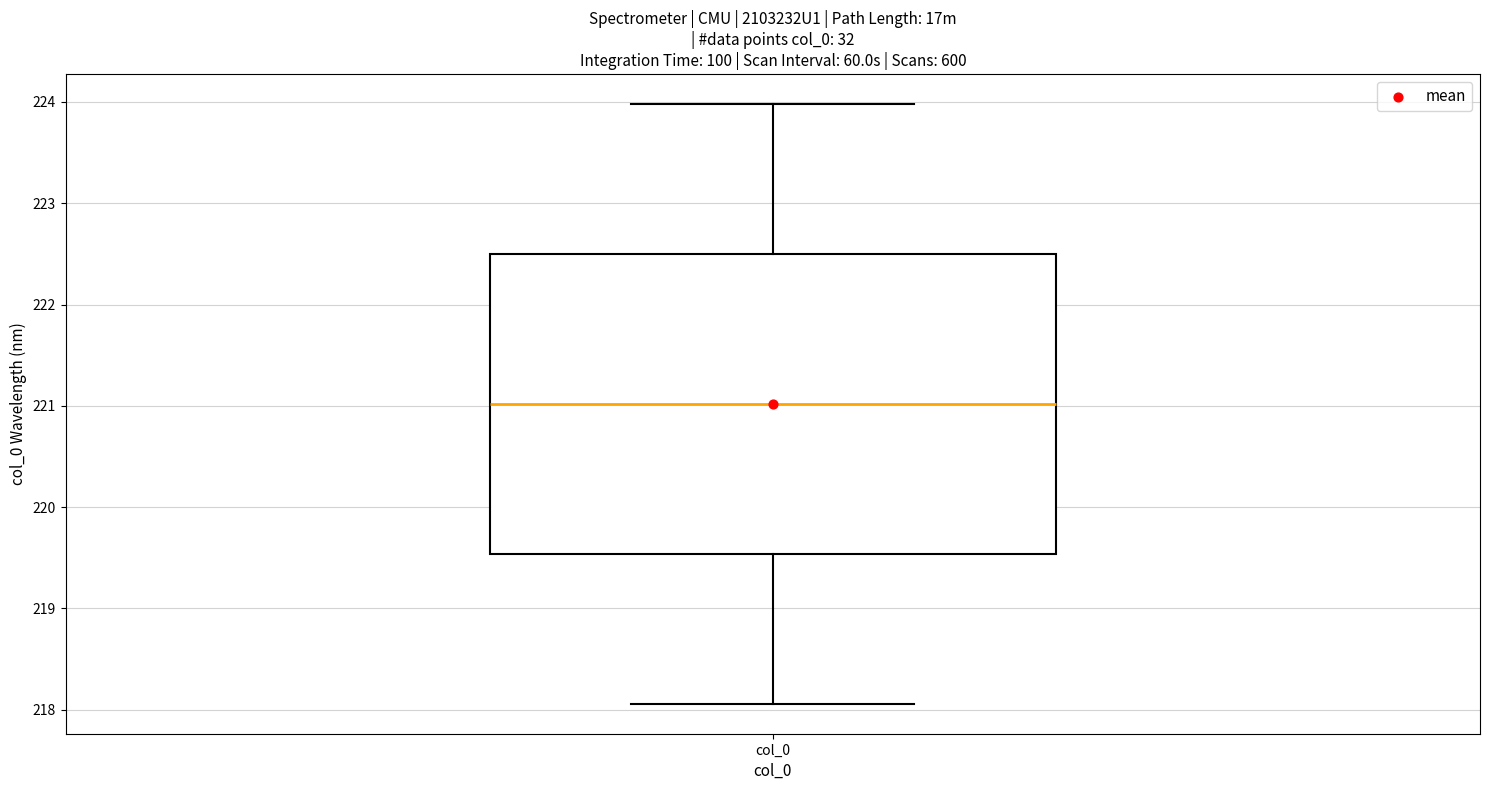

Read this box plot against the y-axis: the position of the median line, the range covered by the box, and the ends of both whiskers. The values are not printed on the chart, so give them approximately, as read against the axis.

median 221.0, box 219.5 to 222.5, whiskers 218.1 to 224.0